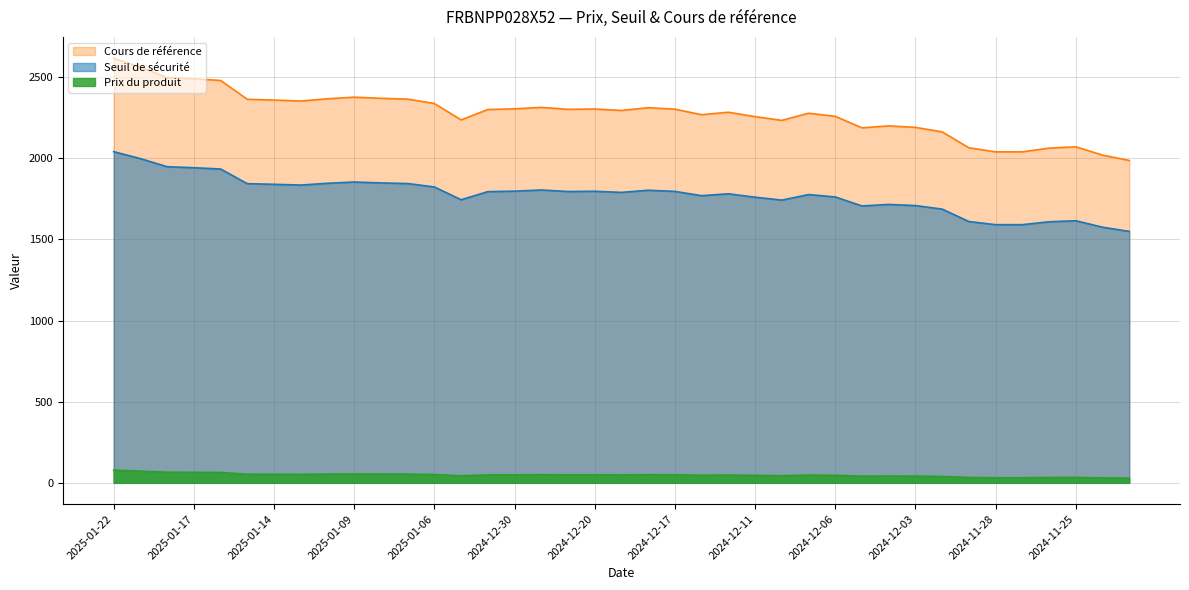

What are all the series names shown in the legend?

Cours de référence, Seuil de sécurité, Prix du produit